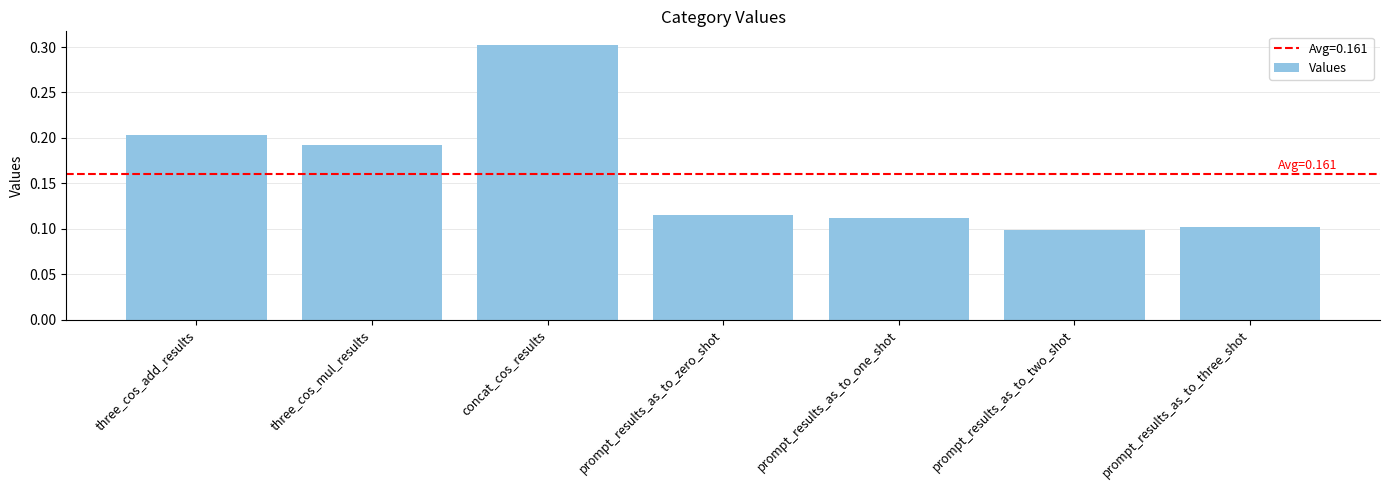

What is the sum of all values?

1.1